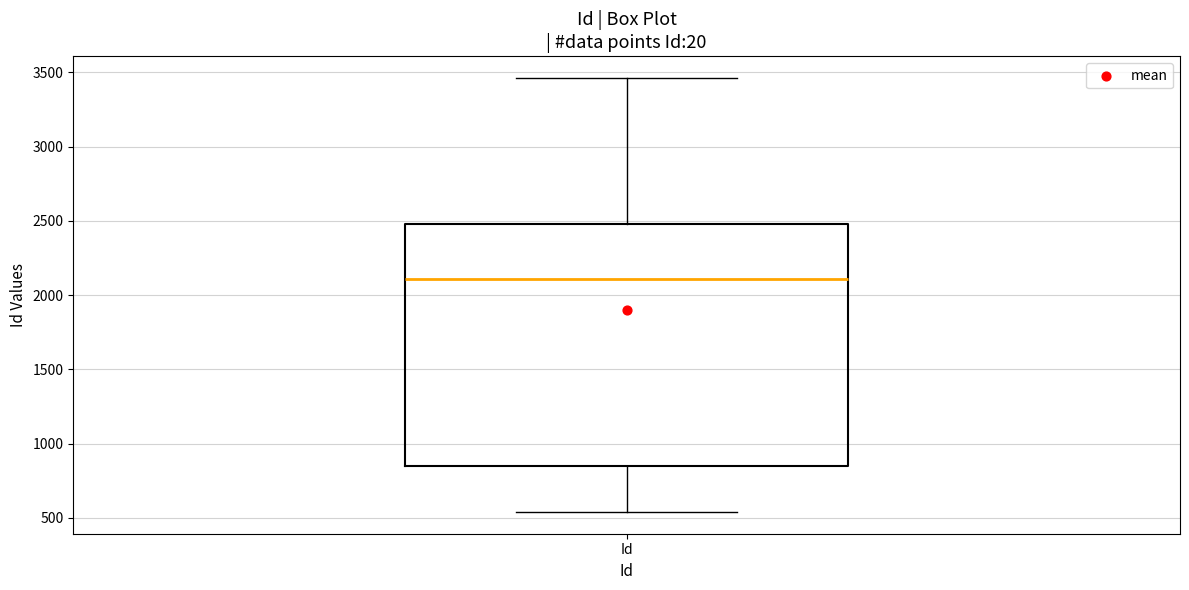

Transcribe this box plot: give where the median line is, the range the box spans, and where the two whiskers end, as read against the y-axis. The values are not printed on the chart, so give them approximately, as read against the axis.

median 2100, box 850 to 2500, whiskers 550 to 3450